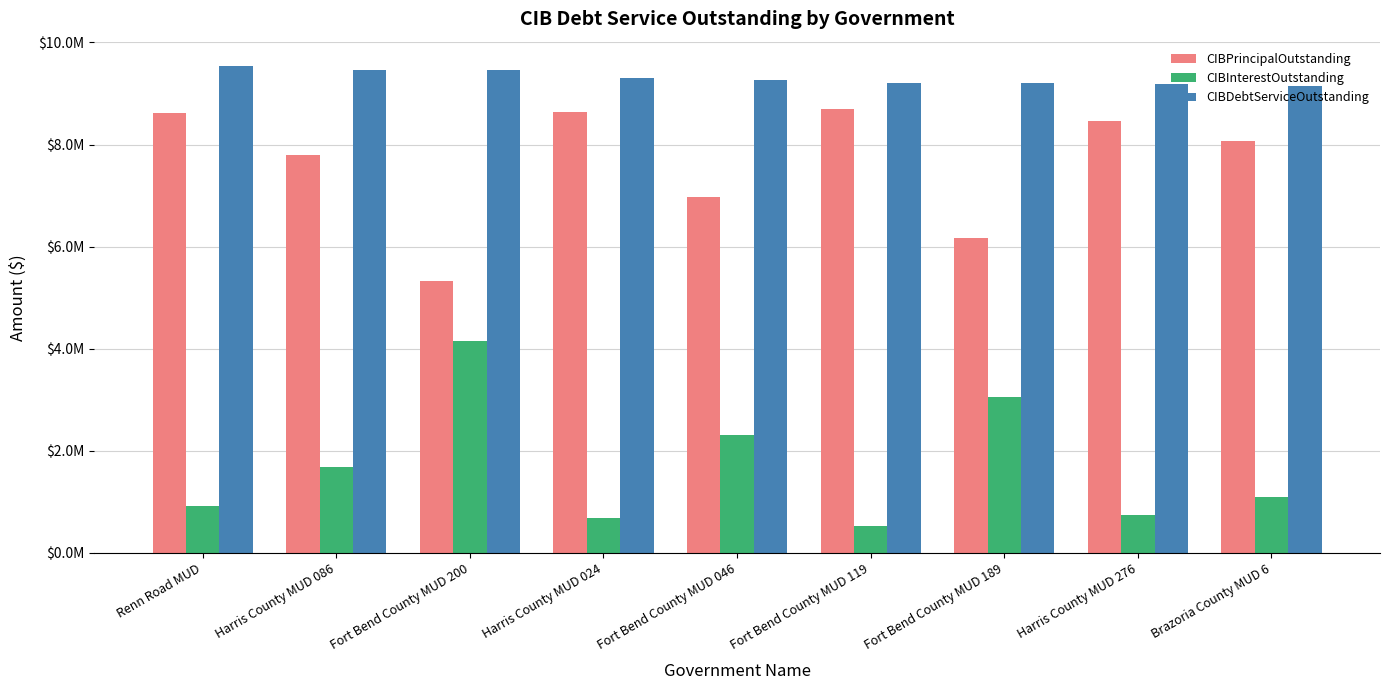

What are all the series names shown in the legend?

CIBPrincipalOutstanding, CIBInterestOutstanding, CIBDebtServiceOutstanding